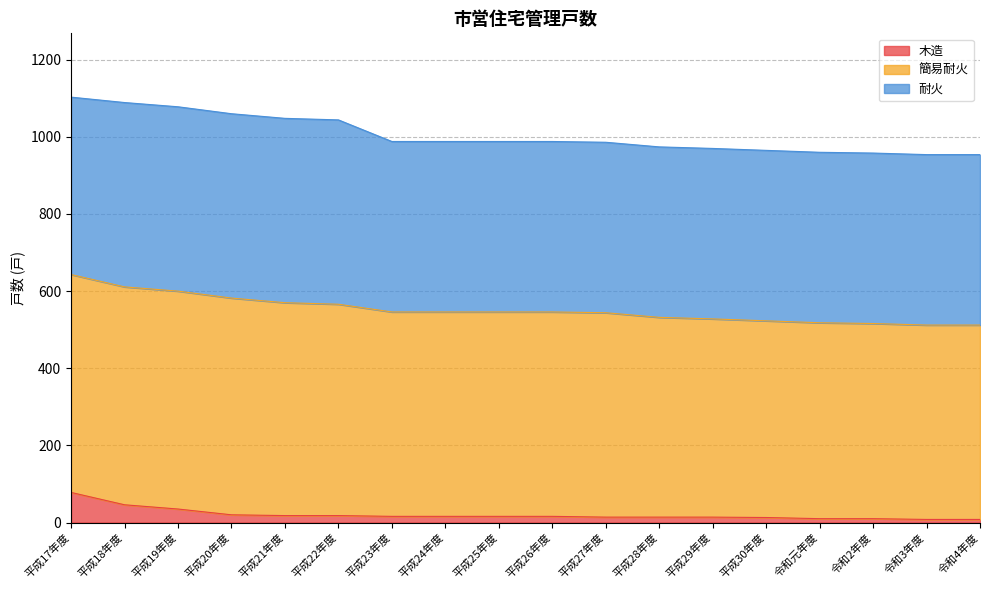

What is the average value of the 木造 series?

21